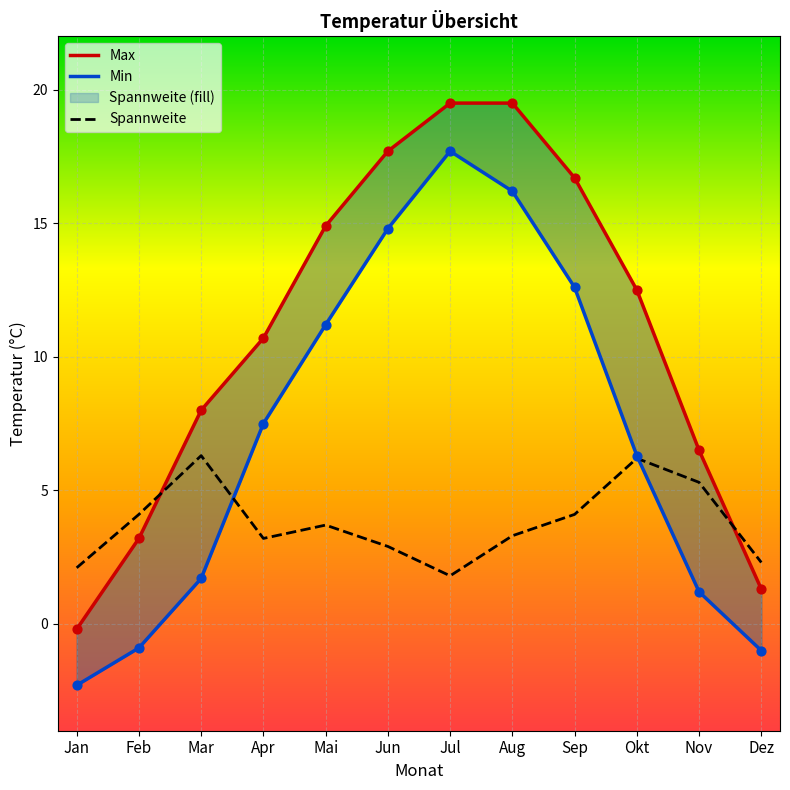

Is the value of Max at Jan greater than the value of Spannweite at Sep?

No